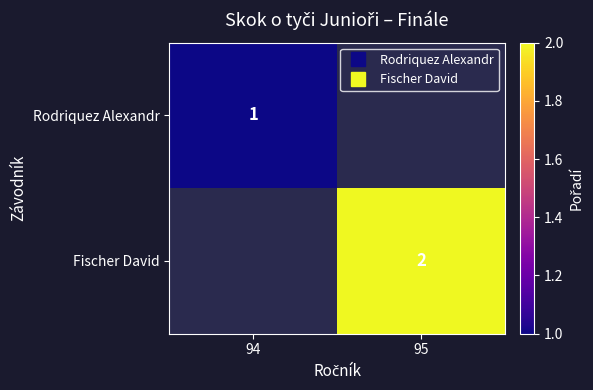

The value of Rodriquez Alexandr at 94 is 0.2. True or false?

False